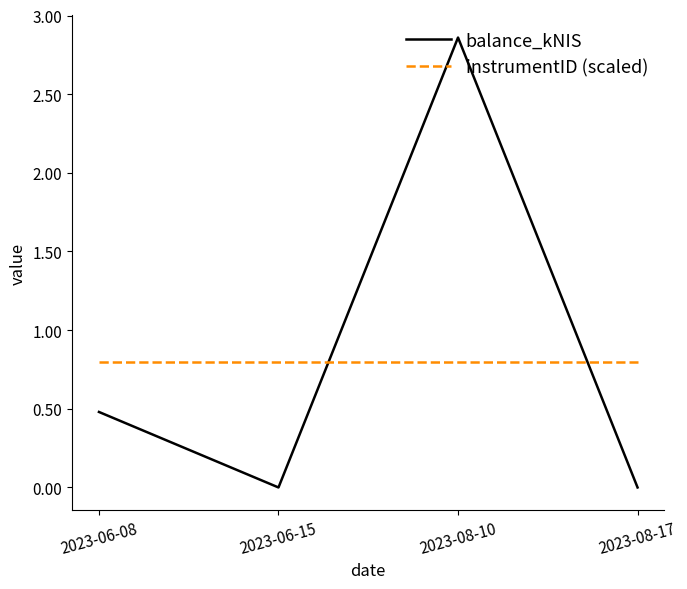

Does the chart have visible grid lines?

No